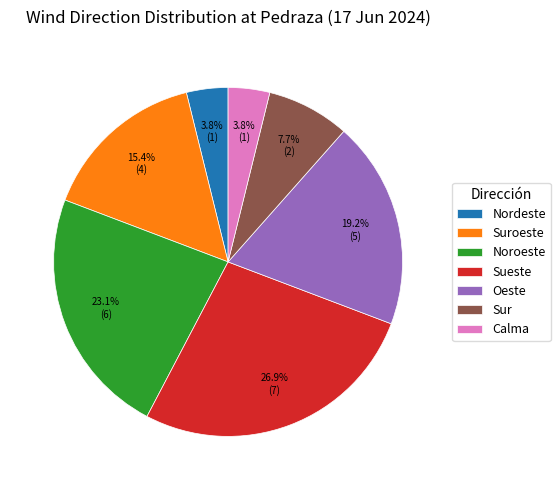

Do Noroeste and Sur together represent more than half of the pie?

No